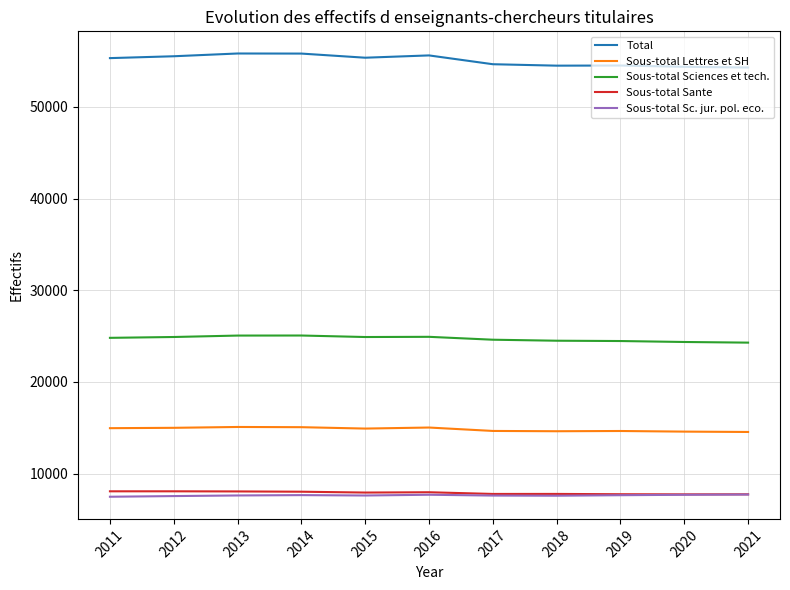

Which series has the largest total across all categories?

Total